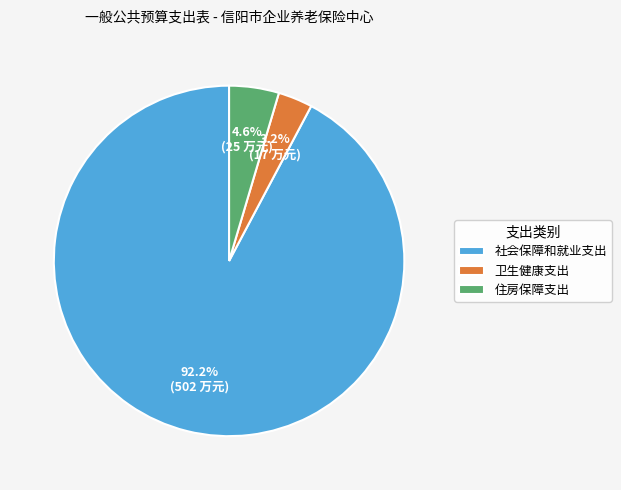

Which slice is the smallest?

卫生健康支出